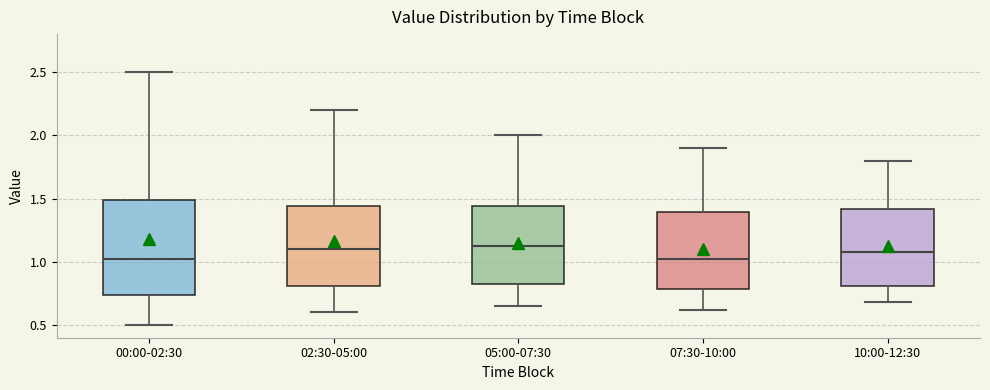

Comparing the boxes themselves (not the whiskers), which one is the tallest?

00:00-02:30